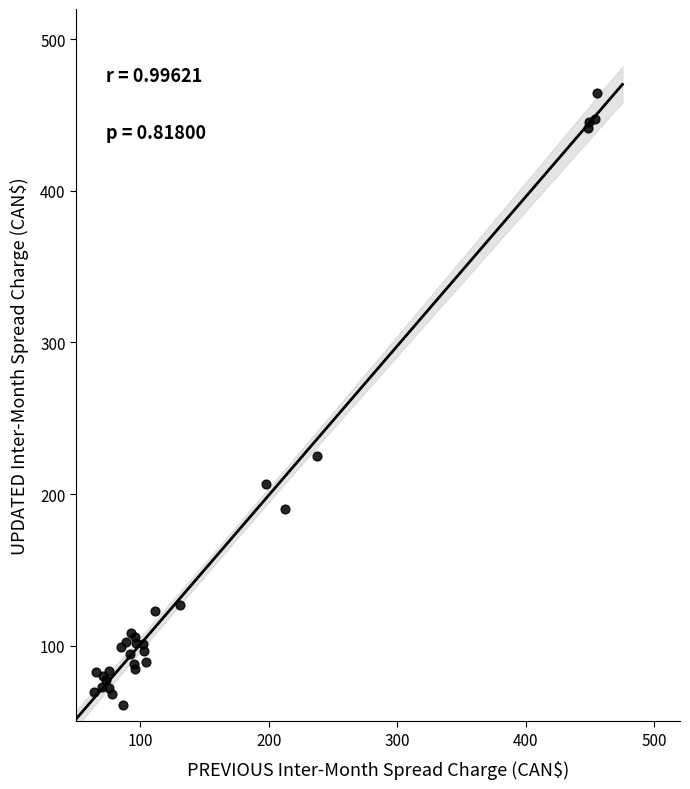

What Y value in the scatter plot is closest to 262?

224.9